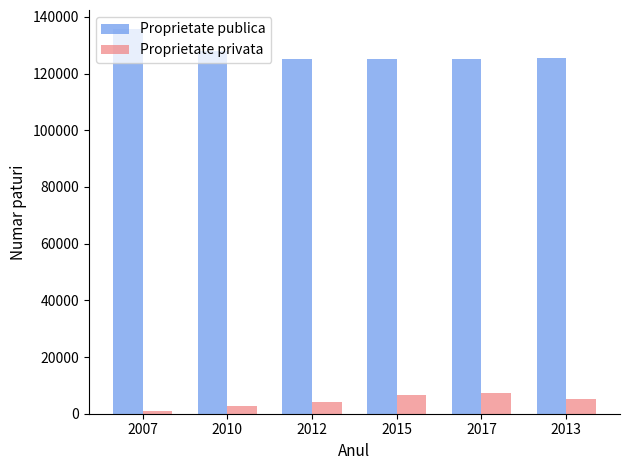

Is it true that Proprietate privata equals 2742 at 2010?

True